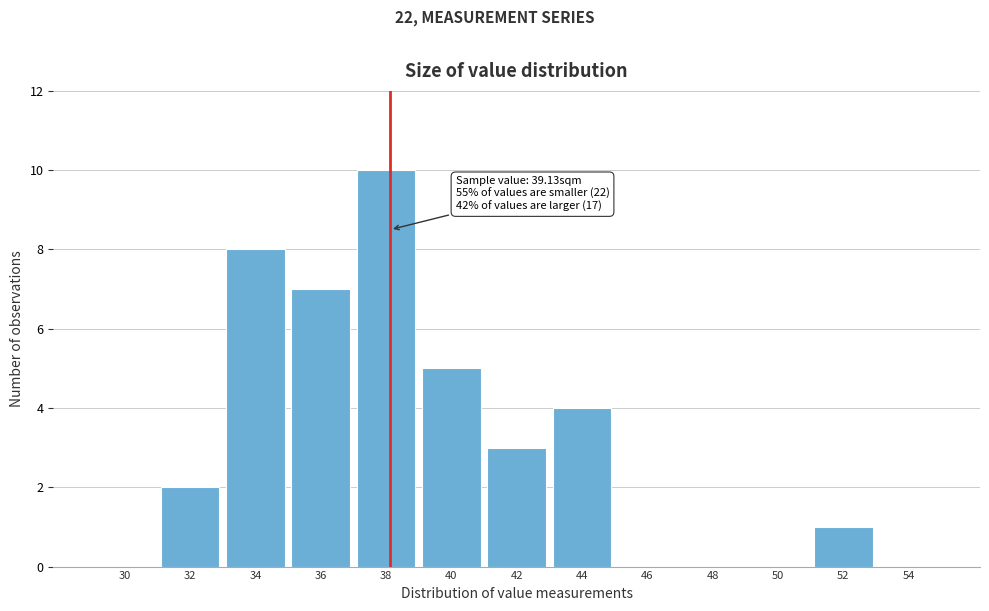

Read the value at 40.

5